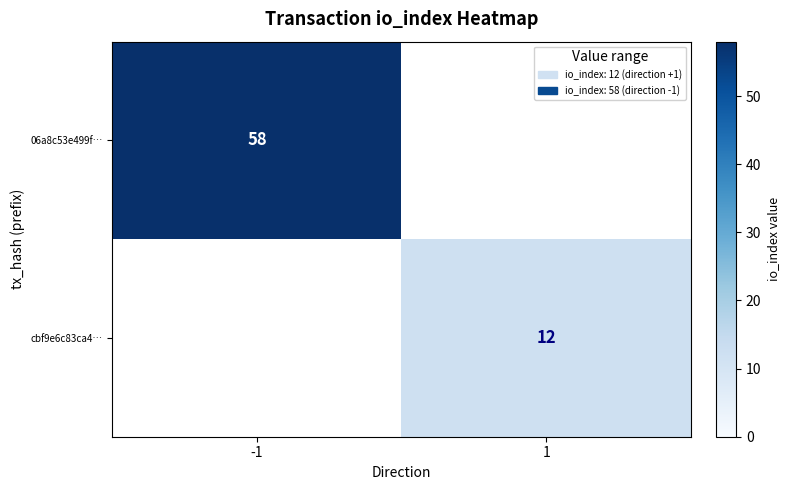

The value of cbf9e6c83ca4… at 1 is 12. True or false?

True